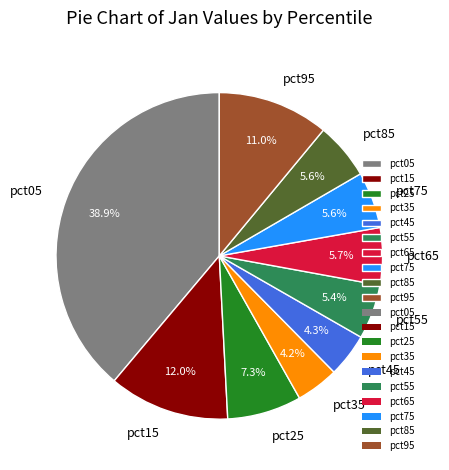

Count the number of slices in the pie.

10